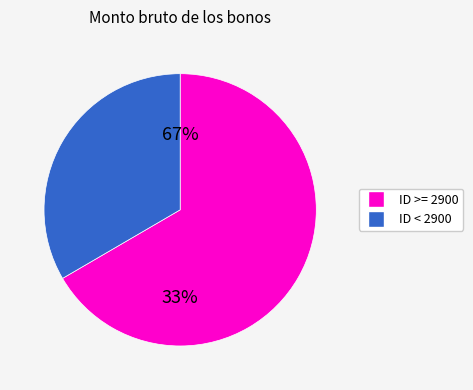

Is it true that 1 is 1% of the pie?

False